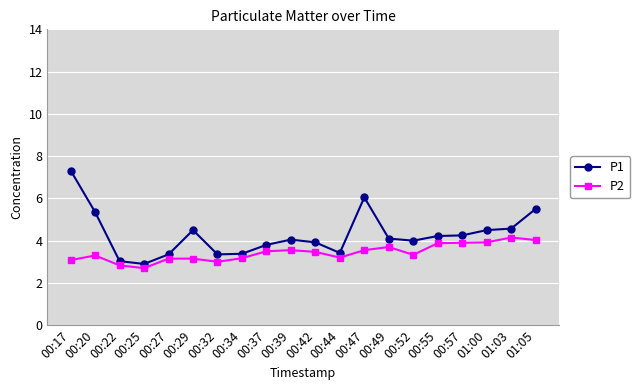

At 00:17, list the series in order from largest to smallest.

P1, P2